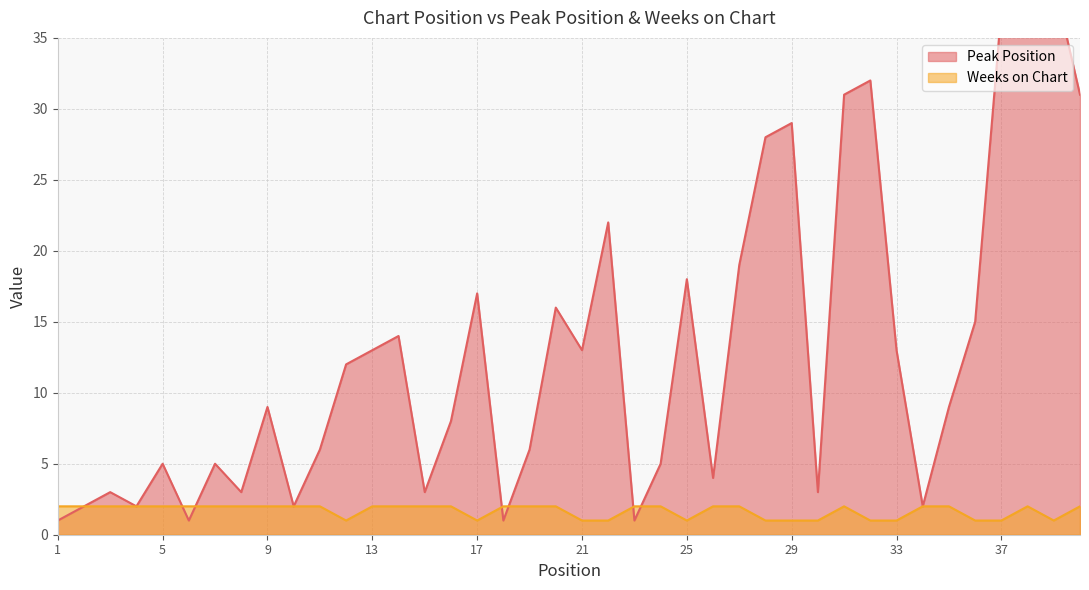

What is the spread (max minus min) of values at 29?

28